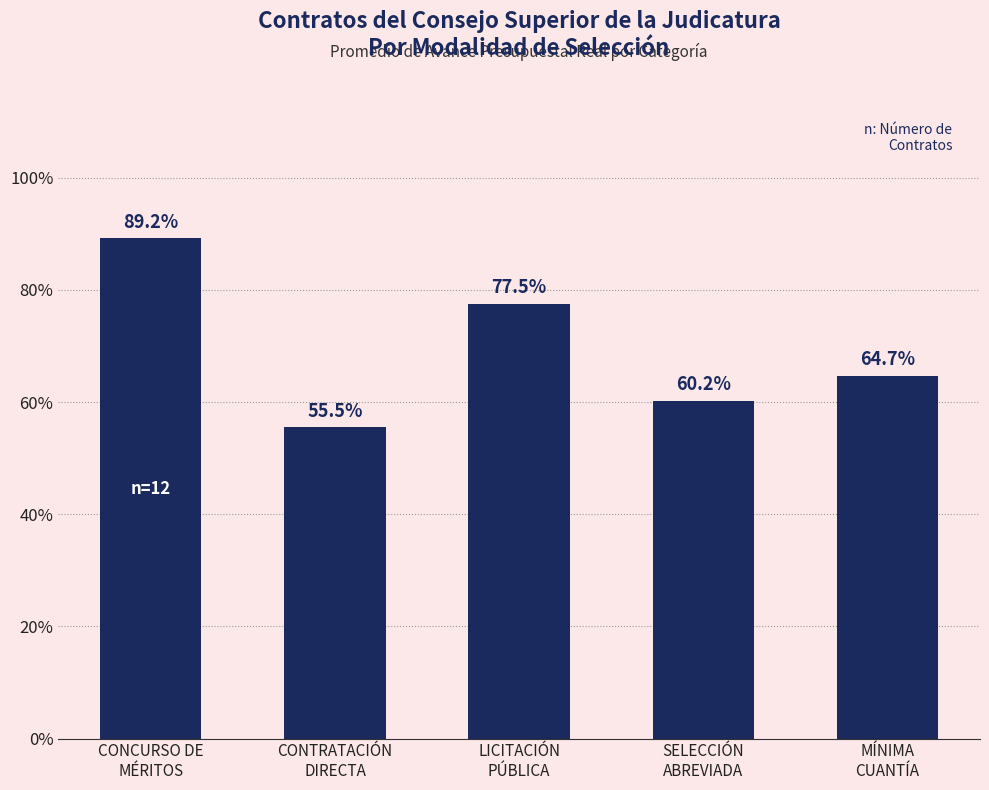

What is the change in value from CONCURSO DE
MÉRITOS to MÍNIMA
CUANTÍA?

-0.2